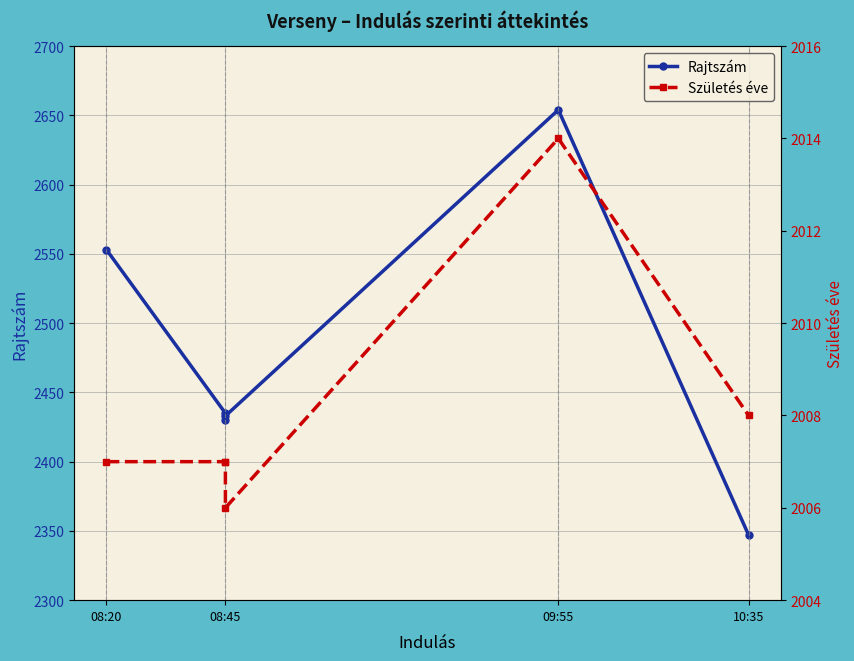

Which series has the largest total across all categories?

Rajtszám